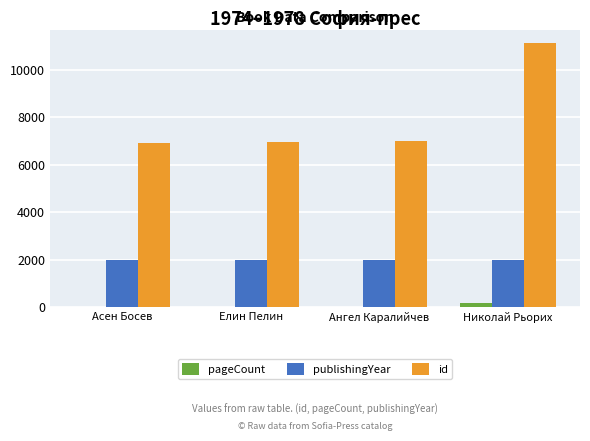

What is the sum of all id values?

31950